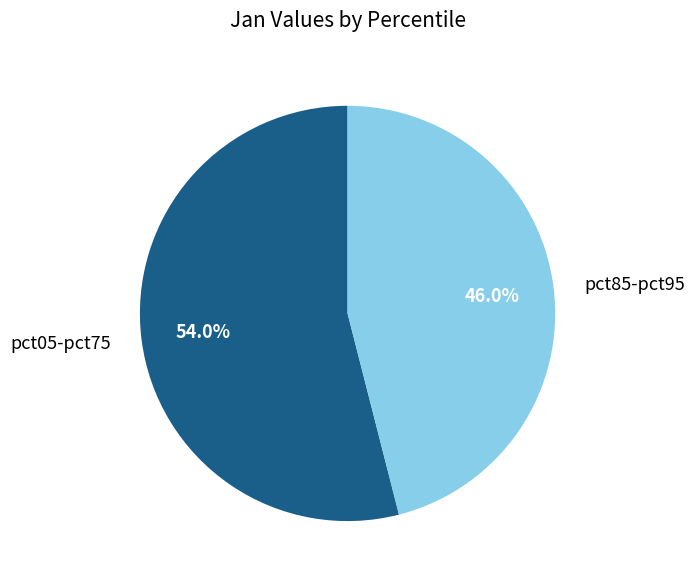

How many segments does this pie chart have?

2